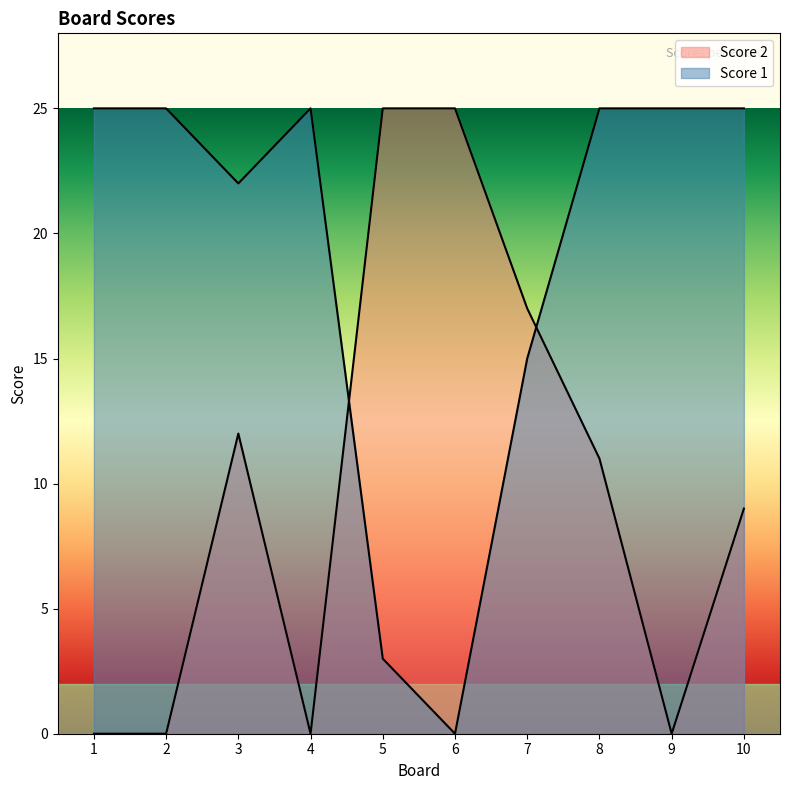

How many lines are shown in the chart?

2